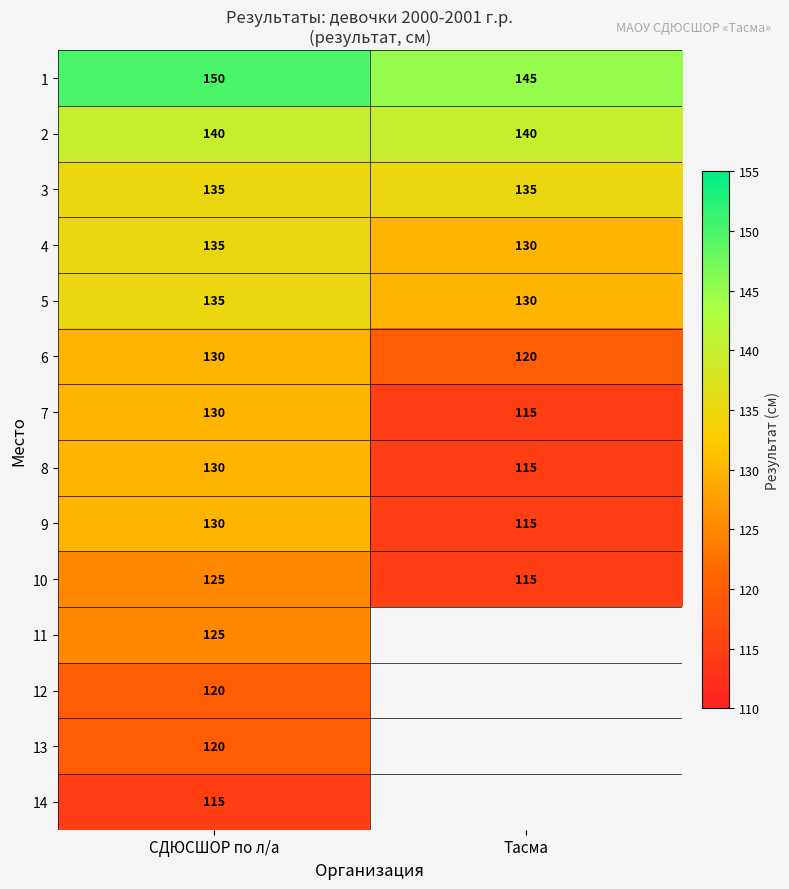

What is the difference between the highest and lowest values at СДЮСШОР по л/а?

35